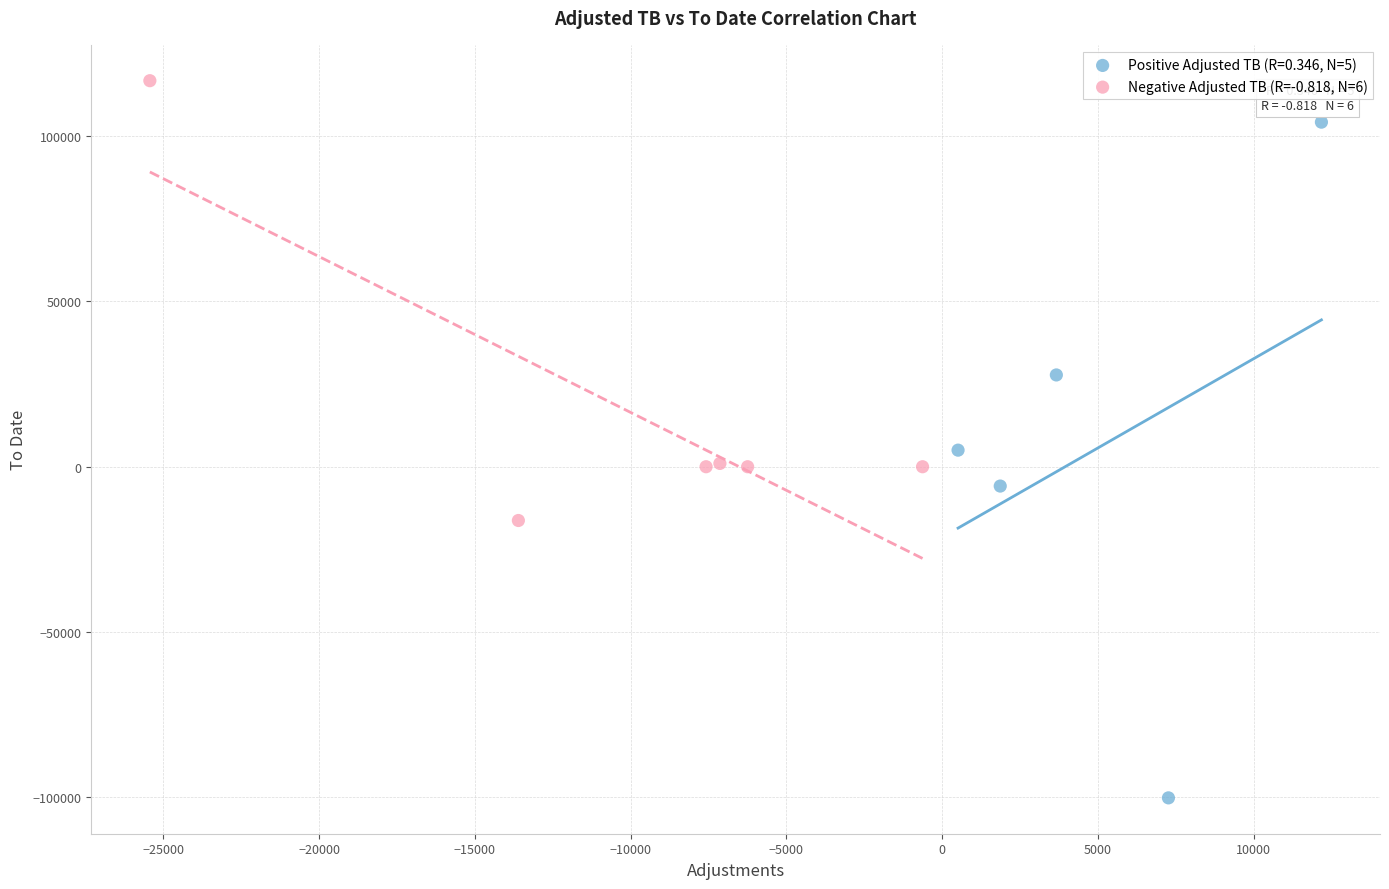

Which series has the largest Y range (max minus min)?

Positive Adjusted TB (R=0.346, N=5)